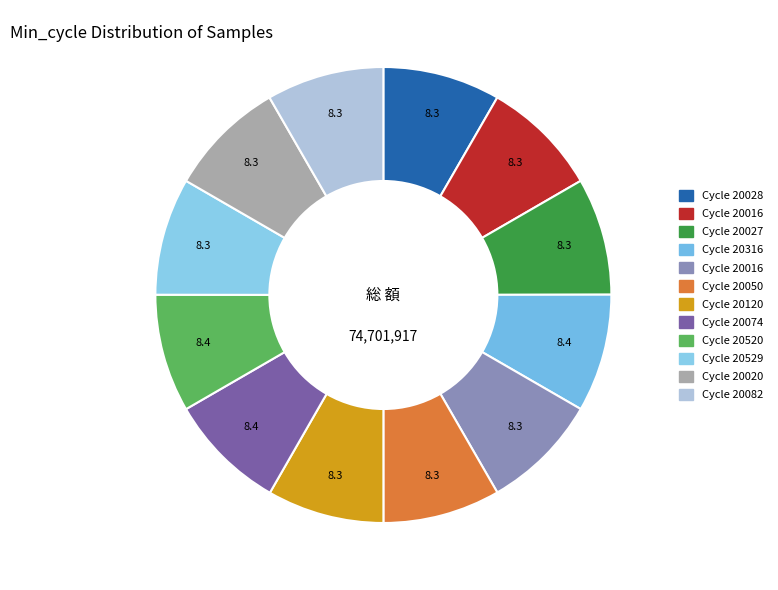

Count the number of slices in the pie.

12